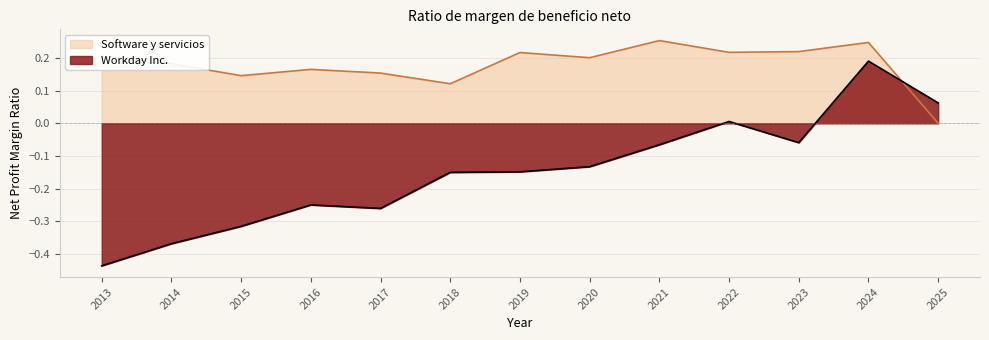

At how many categories does at least one series exceed 0?

13